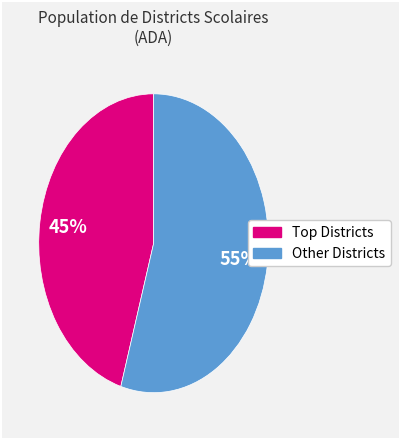

To the nearest percent, what is the average slice percentage?

50%